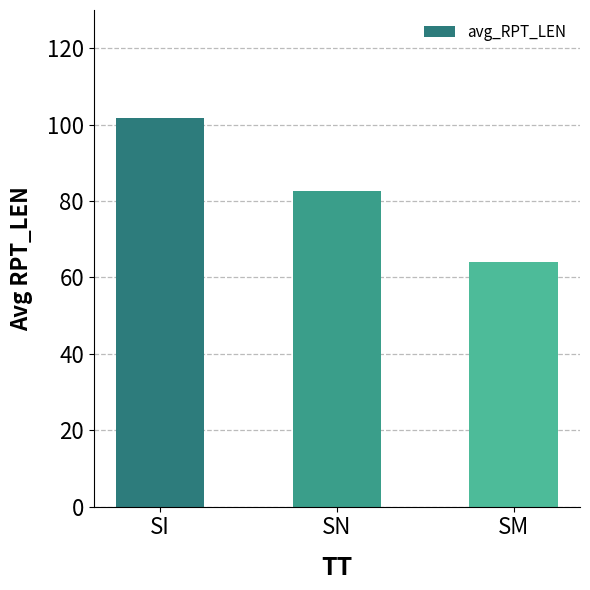

What is the maximum value shown in the chart?

101.8